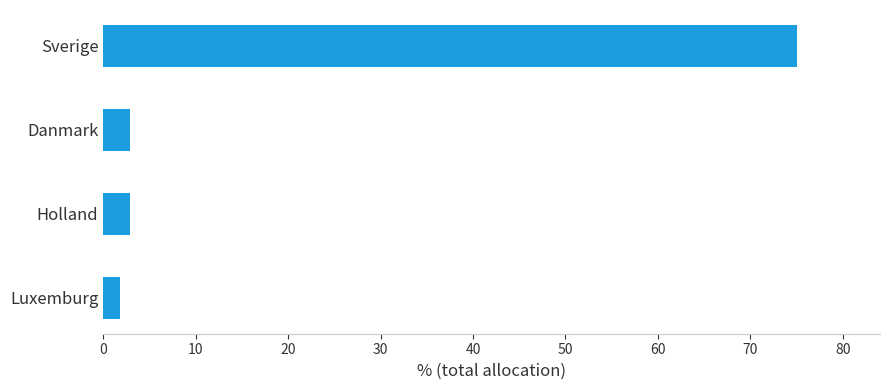

How many bars are there in total?

4